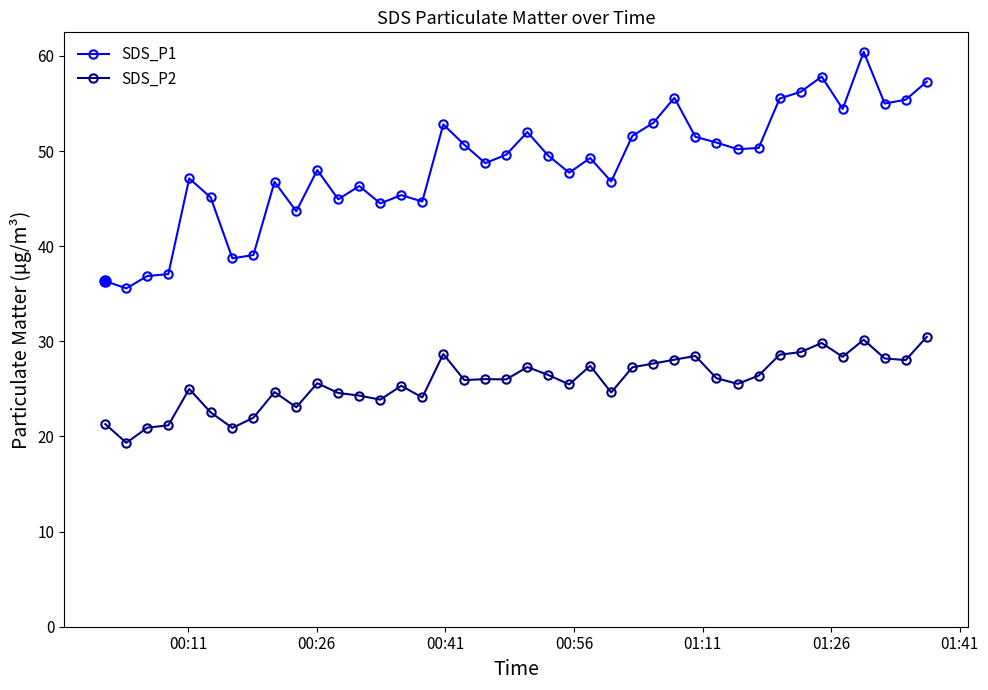

What is the sum of all SDS_P1 values?

1942.6